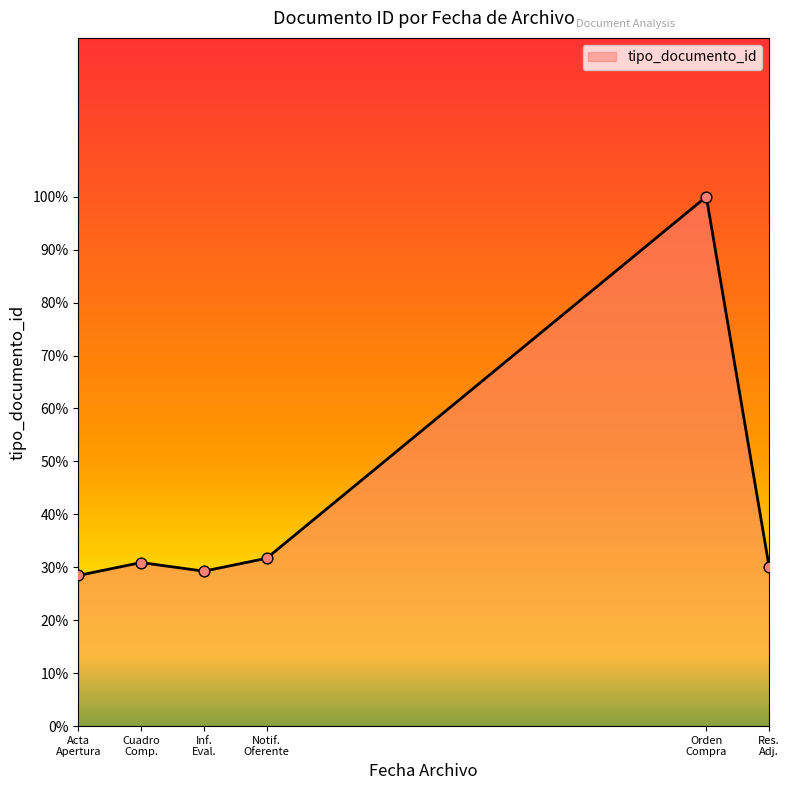

What is the smallest value displayed?

28.5